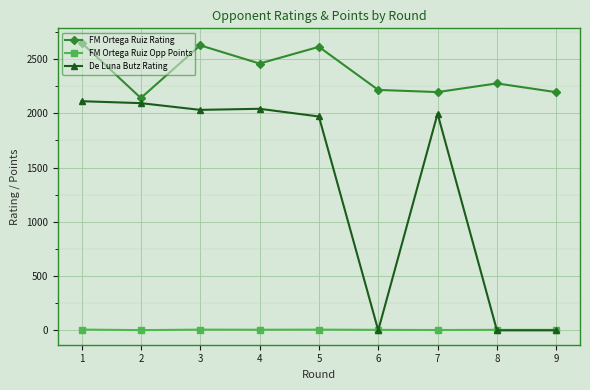

At which category is the sum across all series the highest?

1